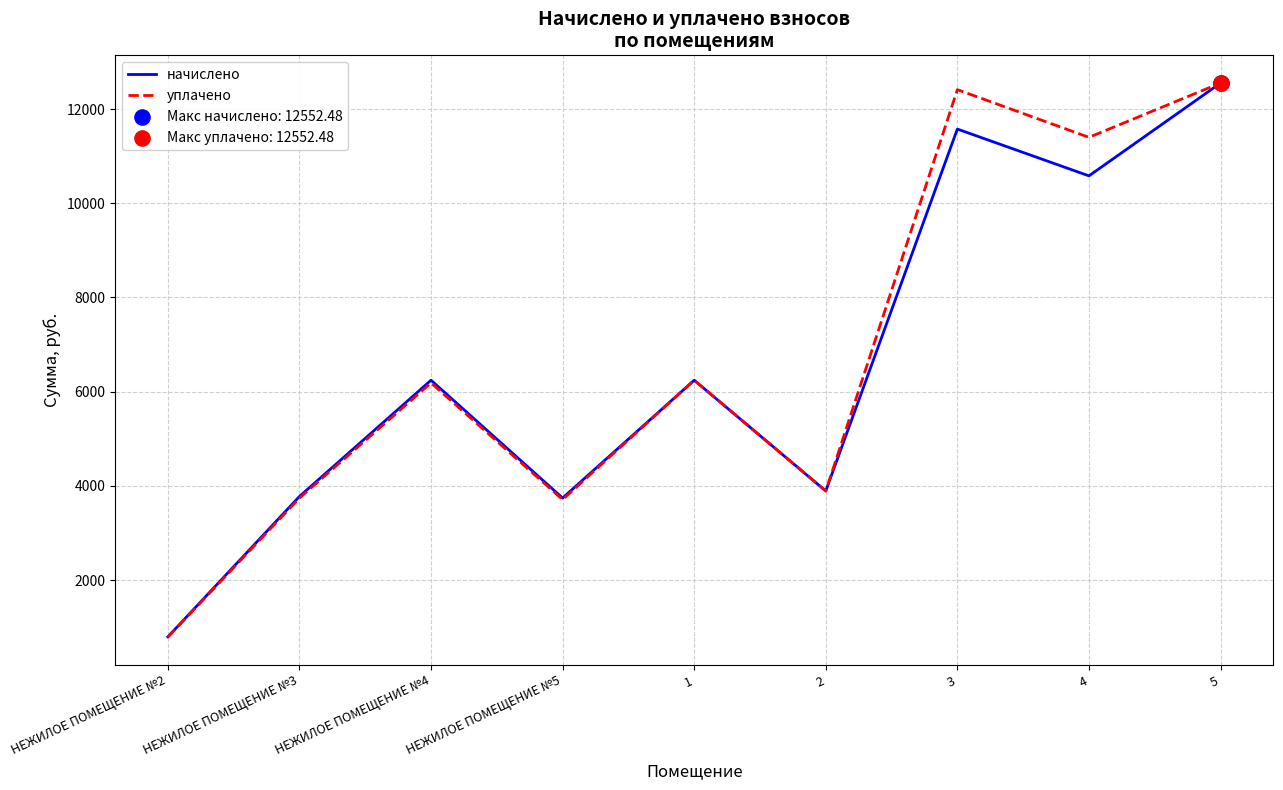

Is the value of начислено at 1 greater than the value of уплачено at НЕЖИЛОЕ ПОМЕЩЕНИЕ №2?

Yes